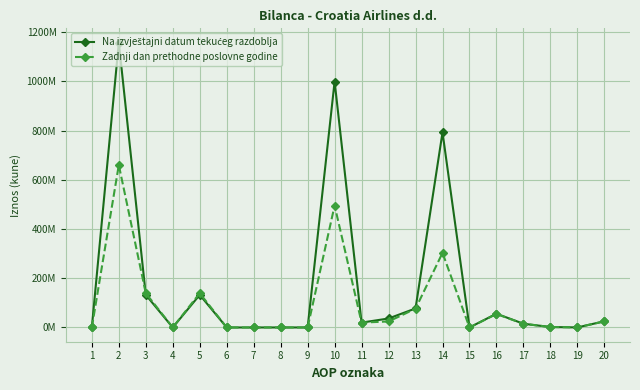

Does the chart have visible grid lines?

Yes